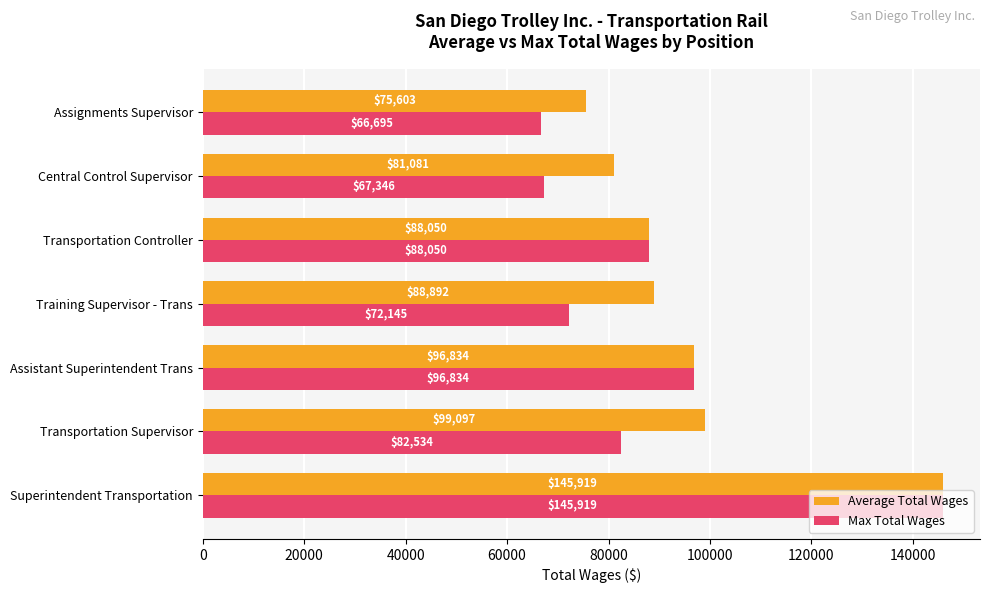

What is the average value of the Average Total Wages series?

96497